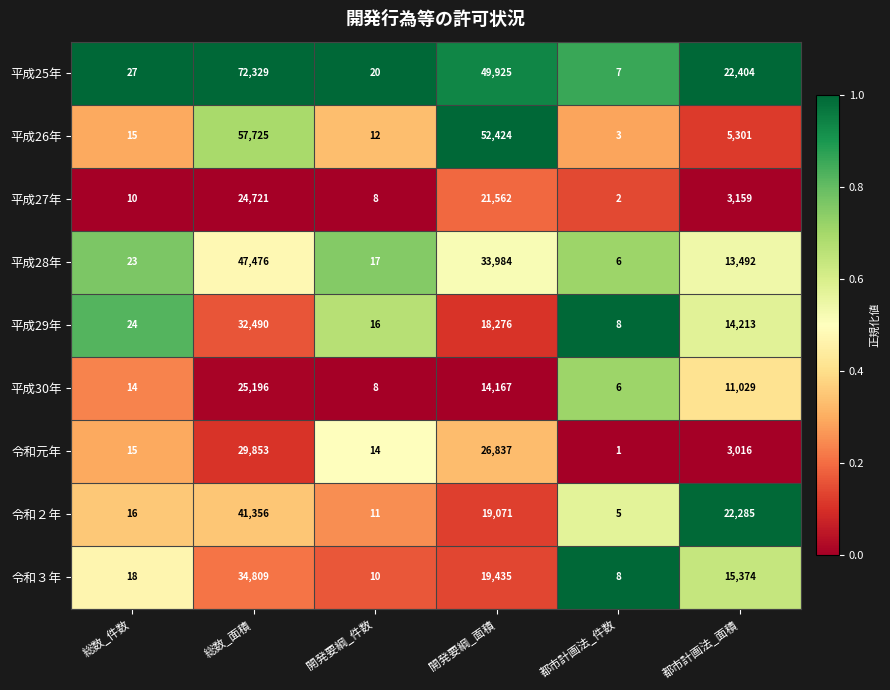

Is the value of 平成27年 at 総数_面積 greater than the value of 平成29年 at 総数_件数?

Yes